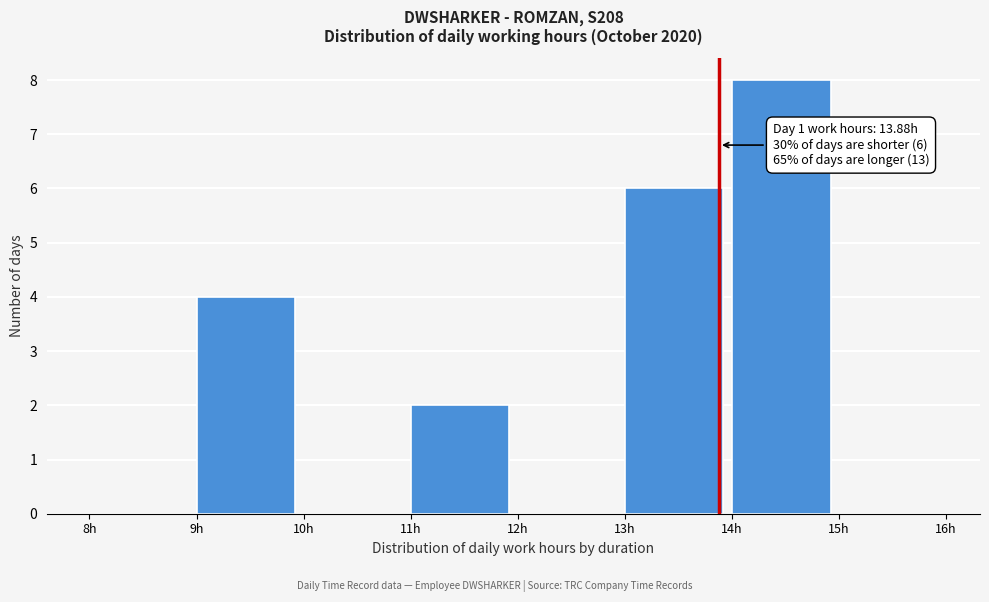

Which range on the x-axis has the tallest bar?

14 to 15